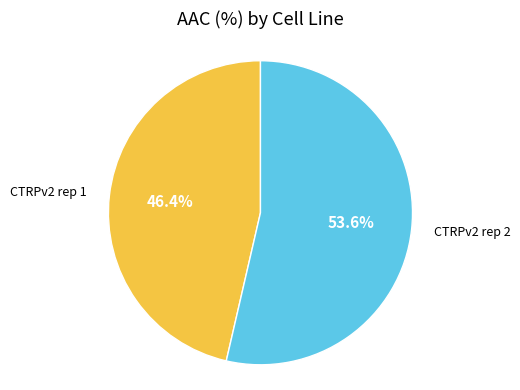

Combined, do CTRPv2 rep 2 and CTRPv2 rep 1 account for over 50%?

Yes